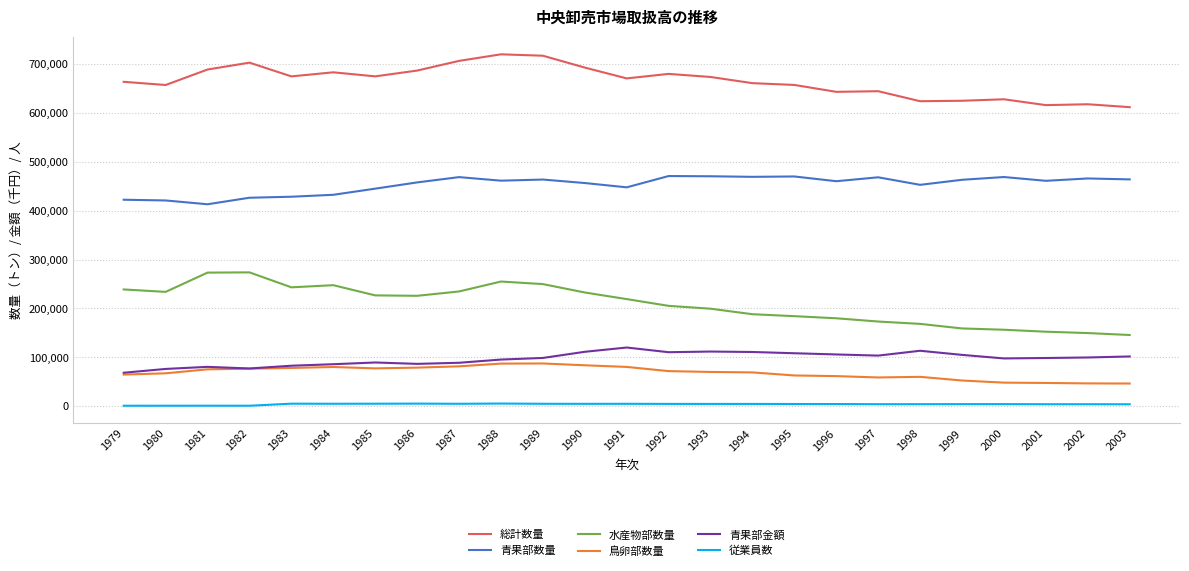

True or false: 青果部数量 has more than 1 points higher than both neighbors.

True